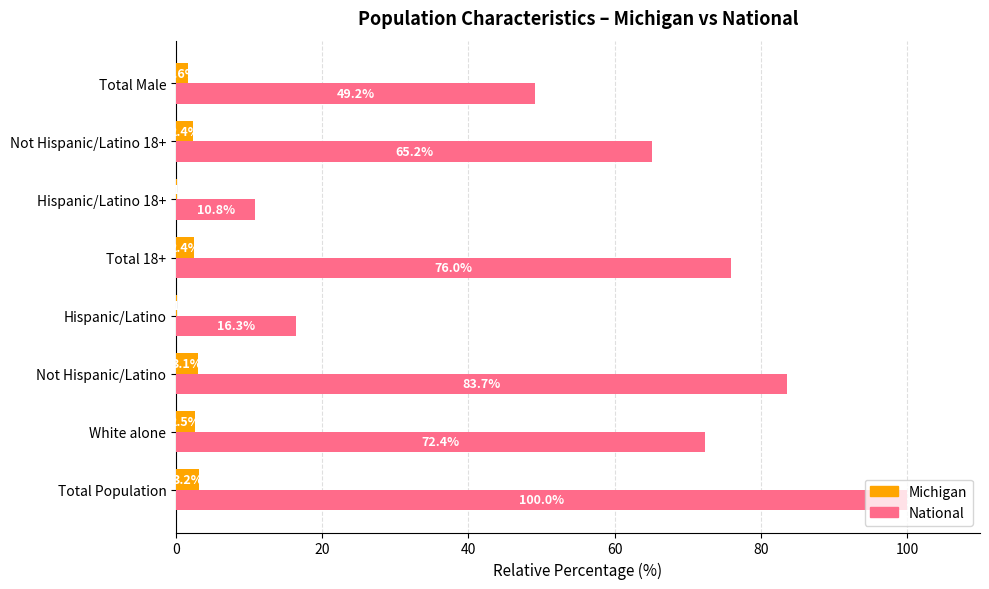

Is it true that National equals 10.8 at Hispanic/Latino 18+?

True